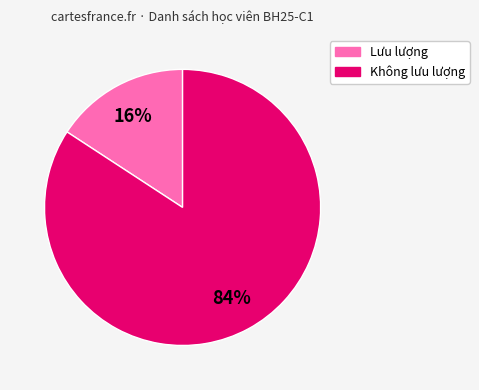

Is there any slice that represents more than half of the pie?

Yes